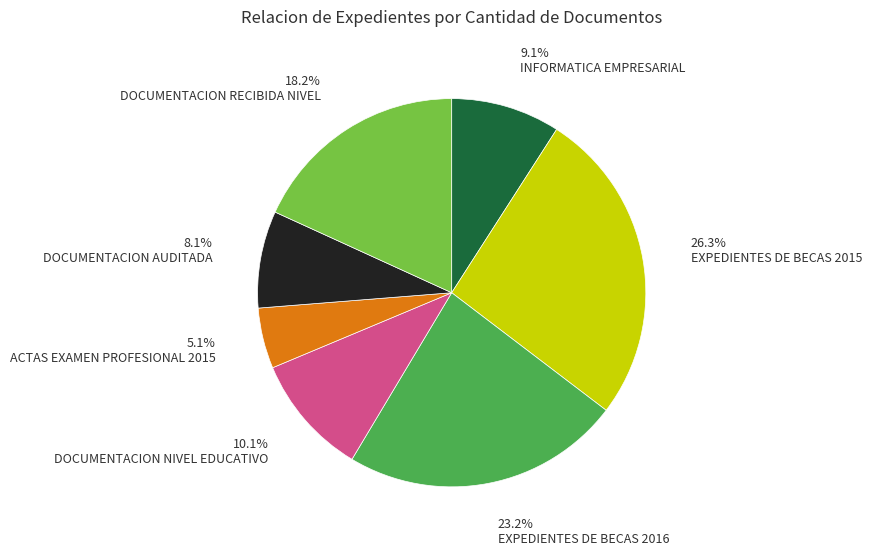

How many segments does this pie chart have?

7